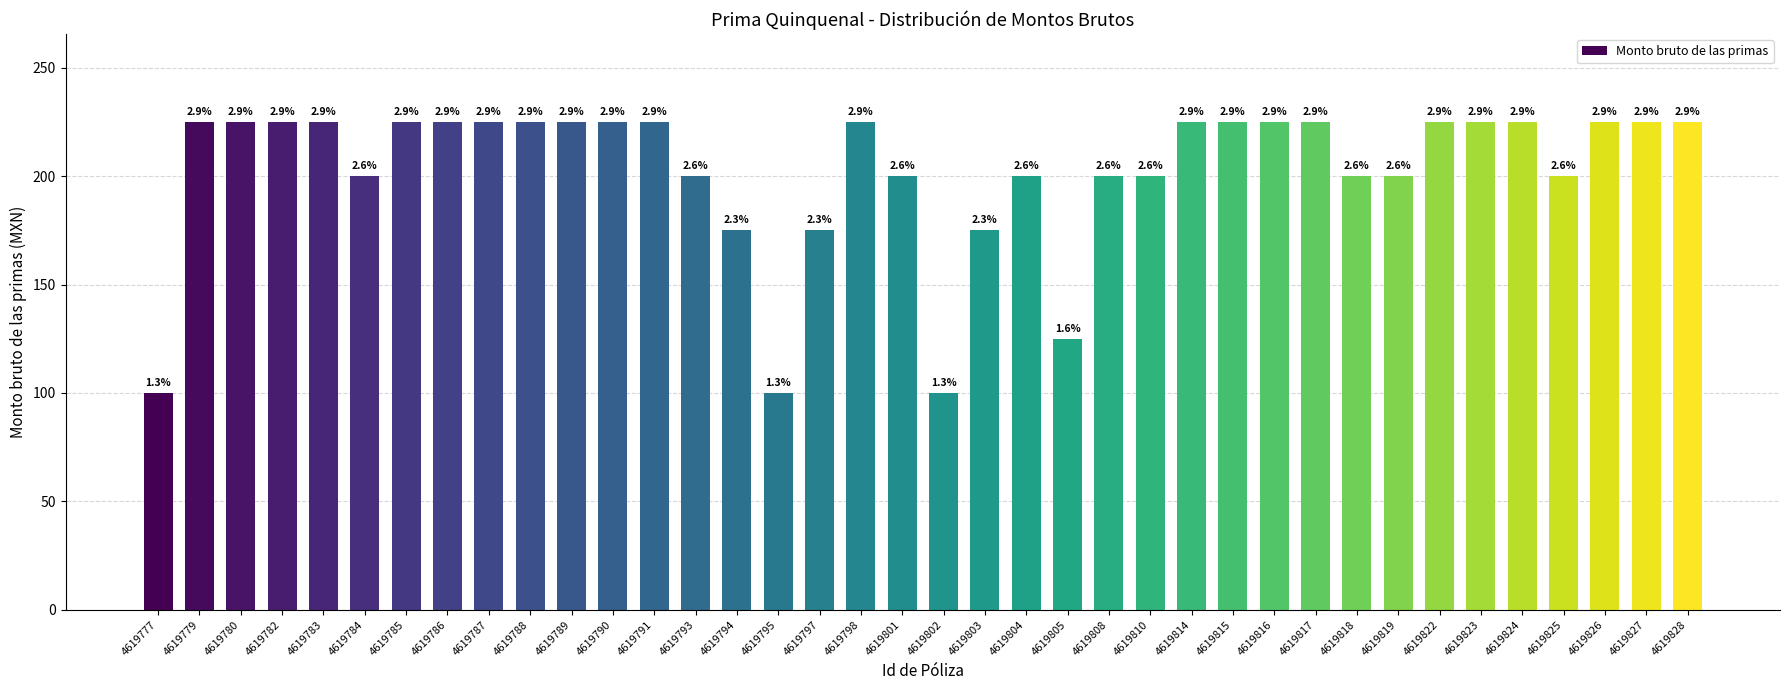

Reading right to left, what are all the values shown in this chart?

225	225	225	200	225	225	225	200	200	225	225	225	225	200	200	125	200	175	100	200	225	175	100	175	200	225	225	225	225	225	225	225	200	225	225	225	225	100